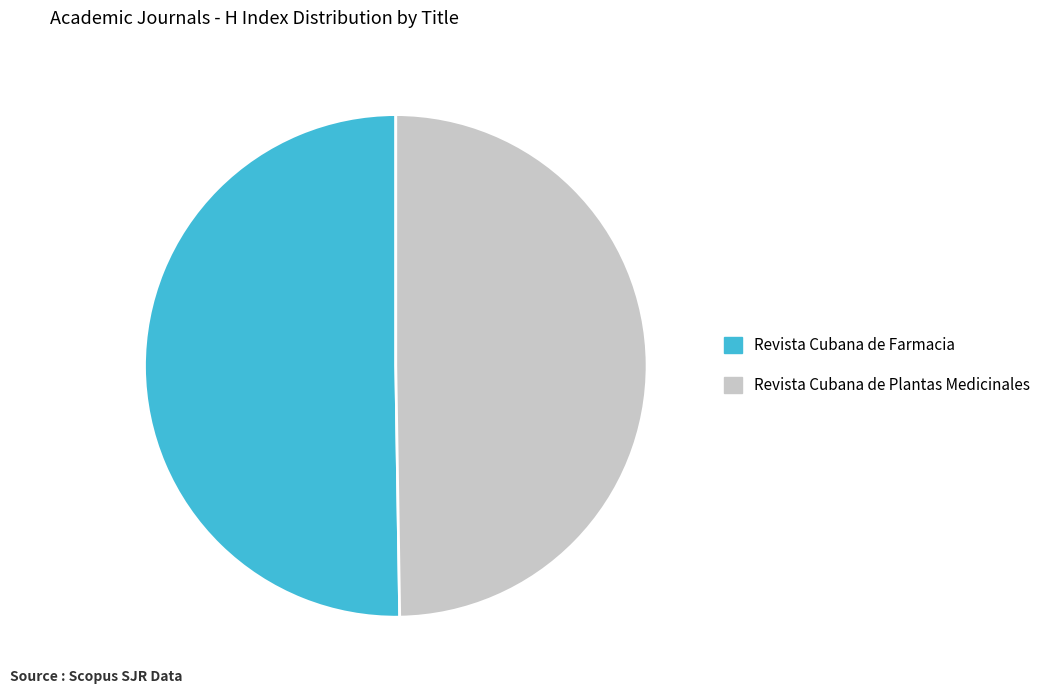

Is it true that Revista Cubana de Farmacia is 38% of the pie?

False